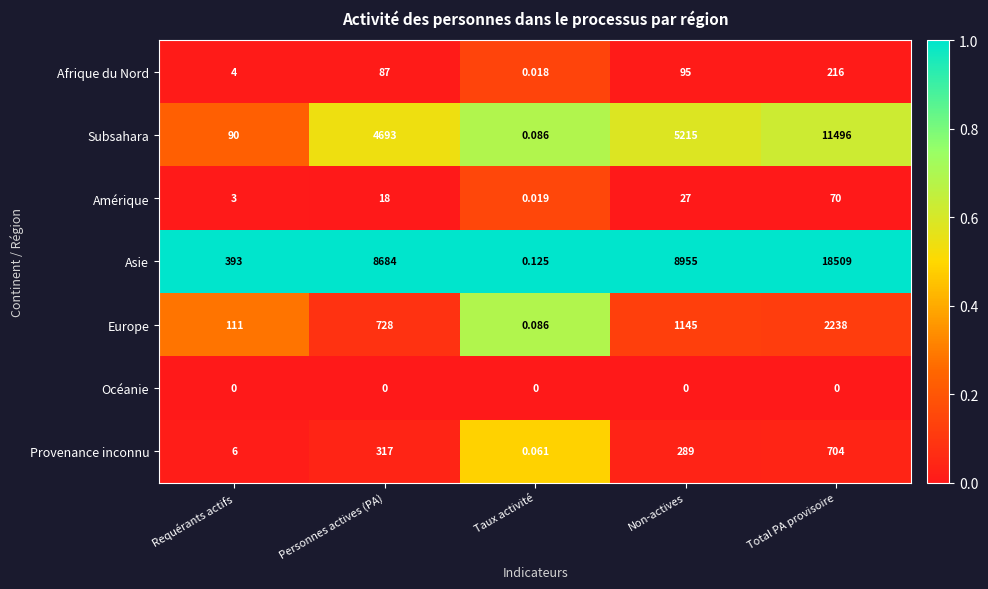

Which category has the highest value in the Asie series?

Total PA provisoire